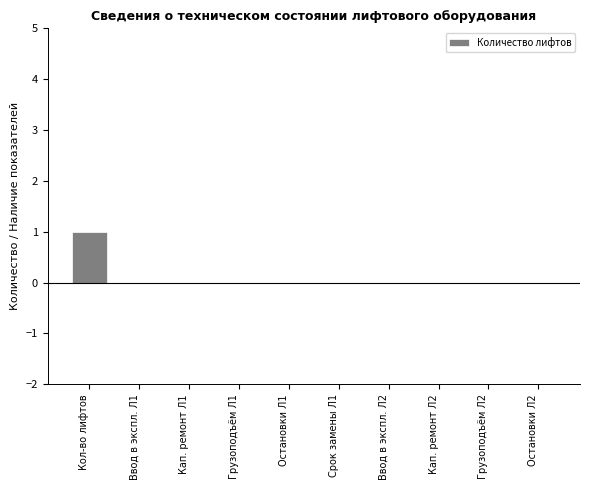

Is it true that the value at Остановки Л1 is 1?

False